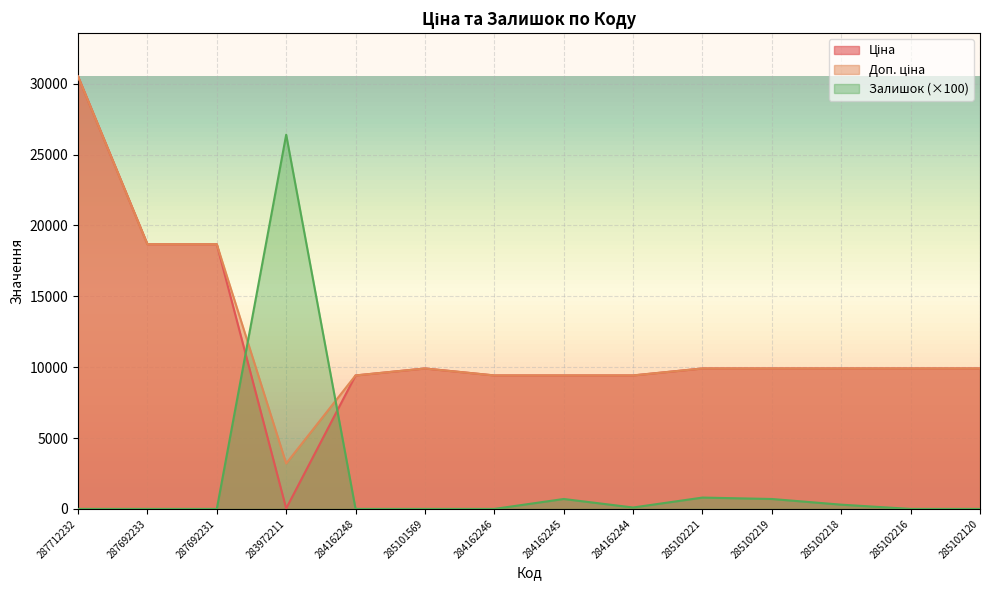

True or false: Ціна has a value of 9908.5 at 285102216.

True